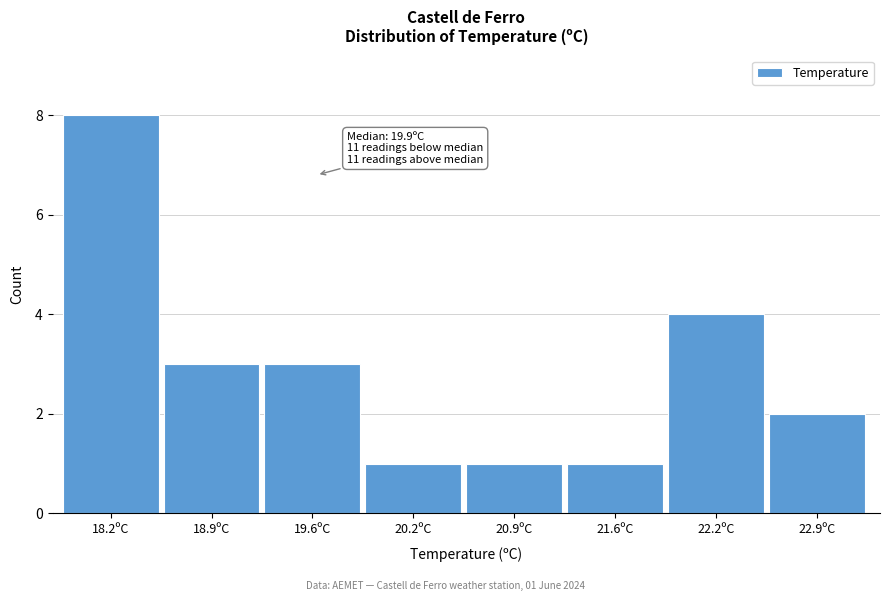

Reading right to left, transcribe all the data shown in this chart.

2	4	1	1	1	3	3	8